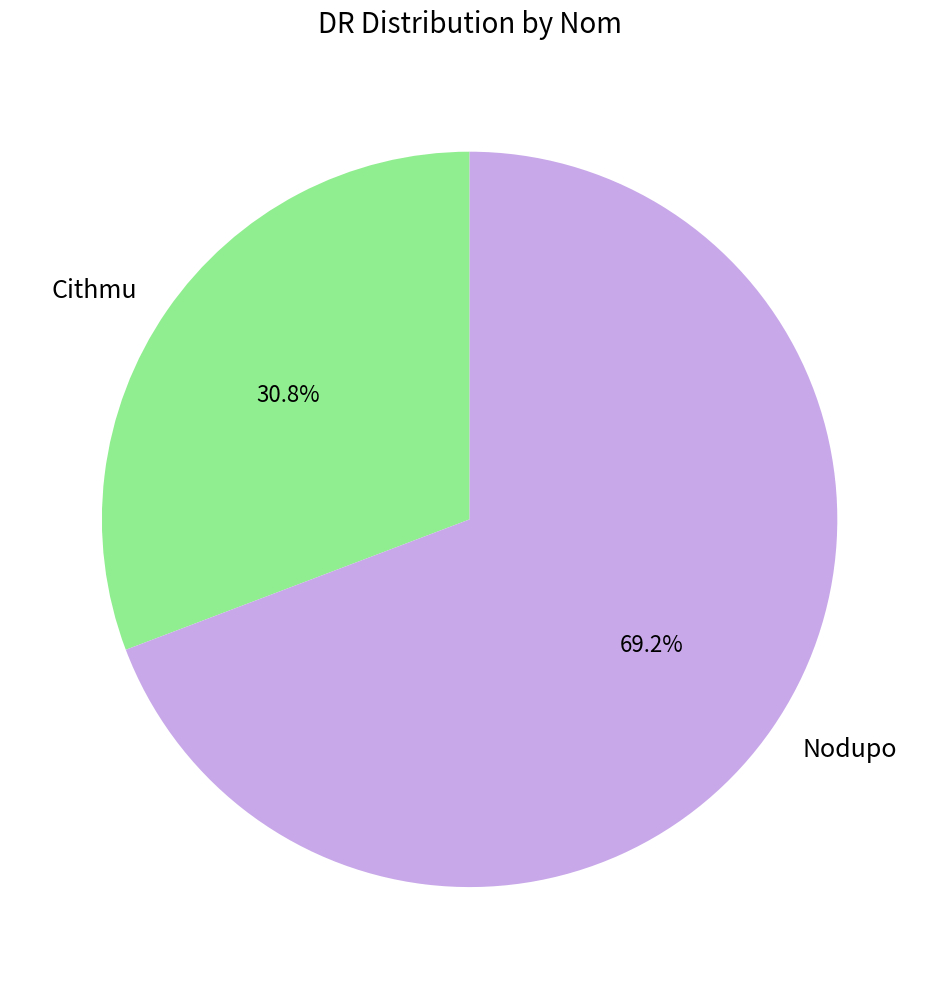

Rank the categories by value from highest to lowest.

Nodupo, Cithmu